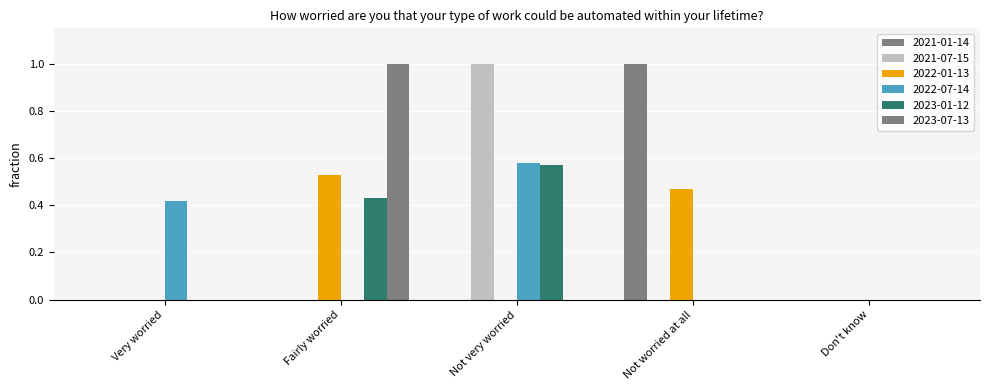

List the labels in order of 2022-07-14 value, largest first.

Not very worried, Very worried, Fairly worried, Not worried at all, Don't know